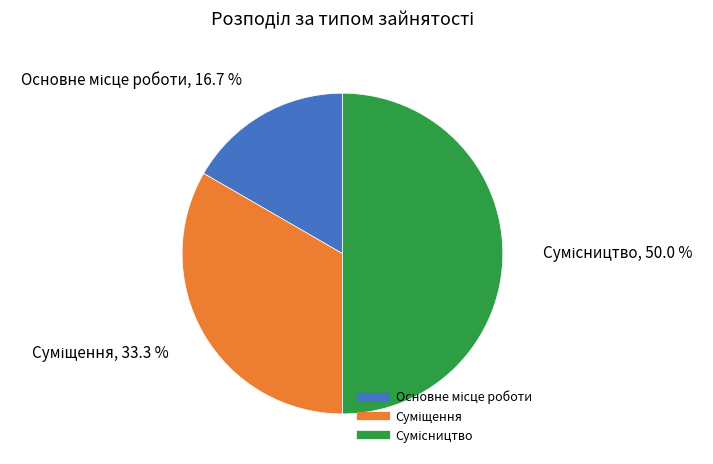

Between Суміщення and Сумісництво, which is larger?

Сумісництво